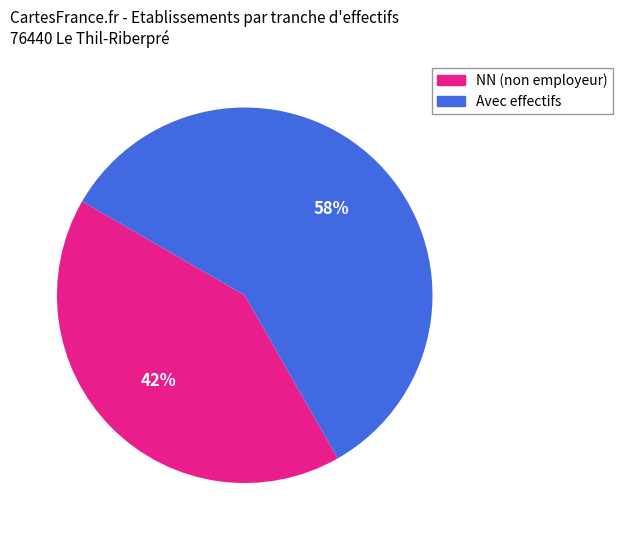

To the nearest percent, what is the average slice percentage?

50%